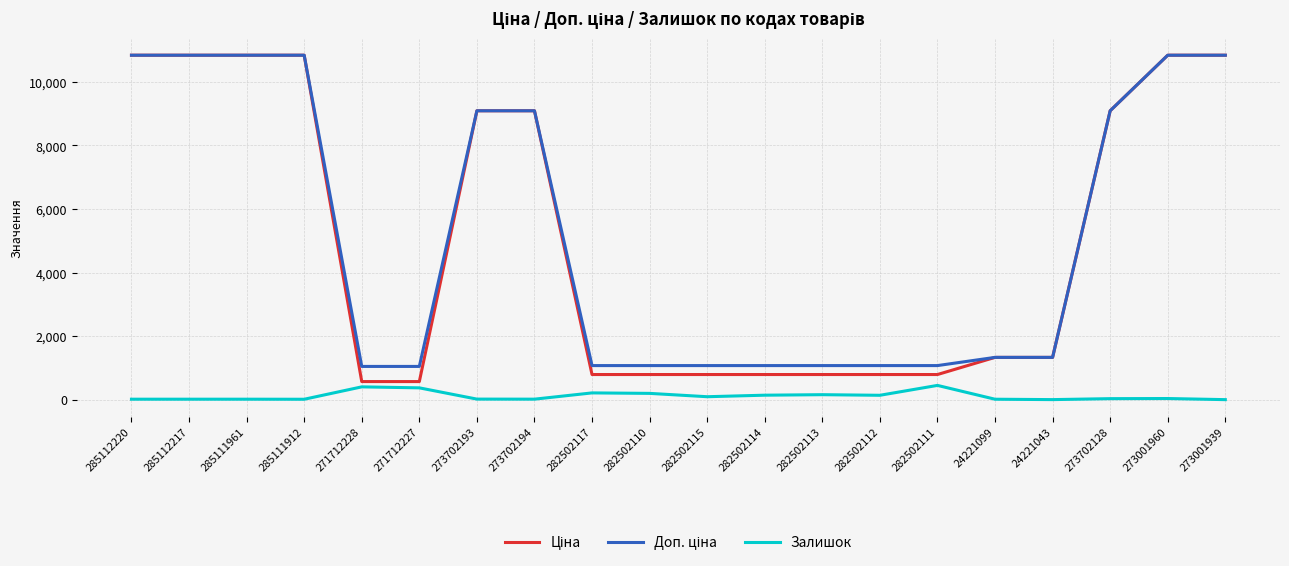

What is the maximum value shown in the chart?

10840.1